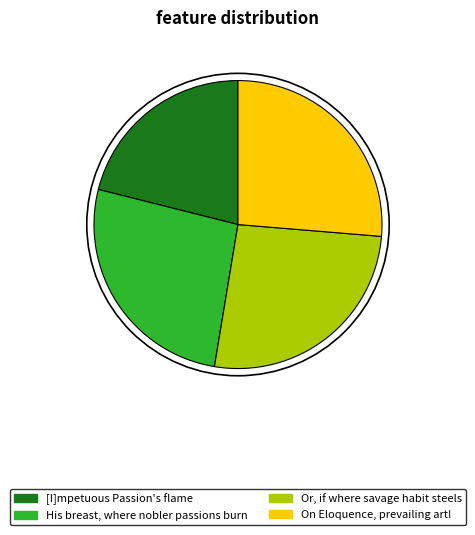

Between [I]mpetuous Passion's flame and Or, if where savage habit steels, which is larger?

Or, if where savage habit steels